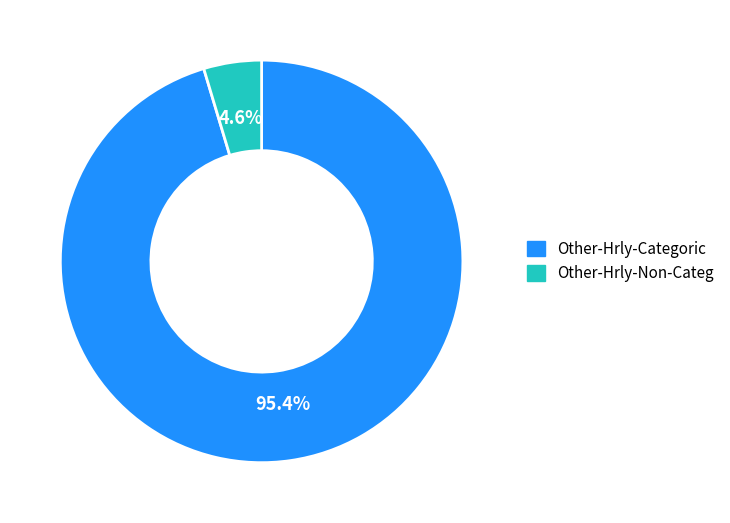

Is Other-Hrly-Non-Categ the majority of the pie?

No